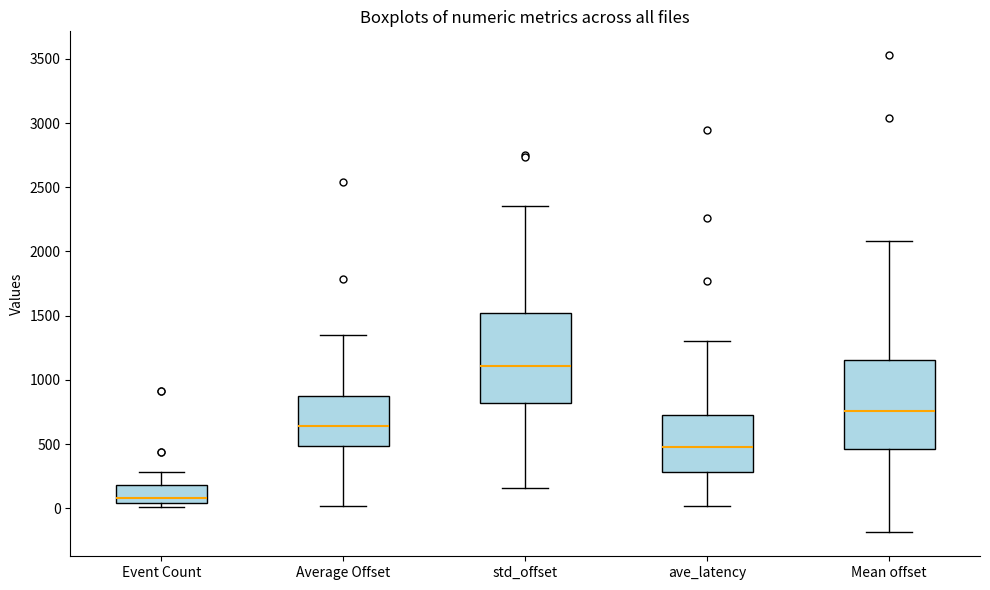

Reading left to right, transcribe this box plot: for each box, give where its median line is, the range the box spans, and where its two whiskers end, as read against the y-axis. The values are not printed on the chart, so give them approximately, as read against the axis.

Event Count: median 100, box 50 to 200, whiskers 0 to 300
Average Offset: median 650, box 500 to 850, whiskers 0 to 1350
std_offset: median 1100, box 800 to 1500, whiskers 150 to 2350
ave_latency: median 500, box 300 to 700, whiskers 0 to 1300
Mean offset: median 750, box 450 to 1150, whiskers -200 to 2100